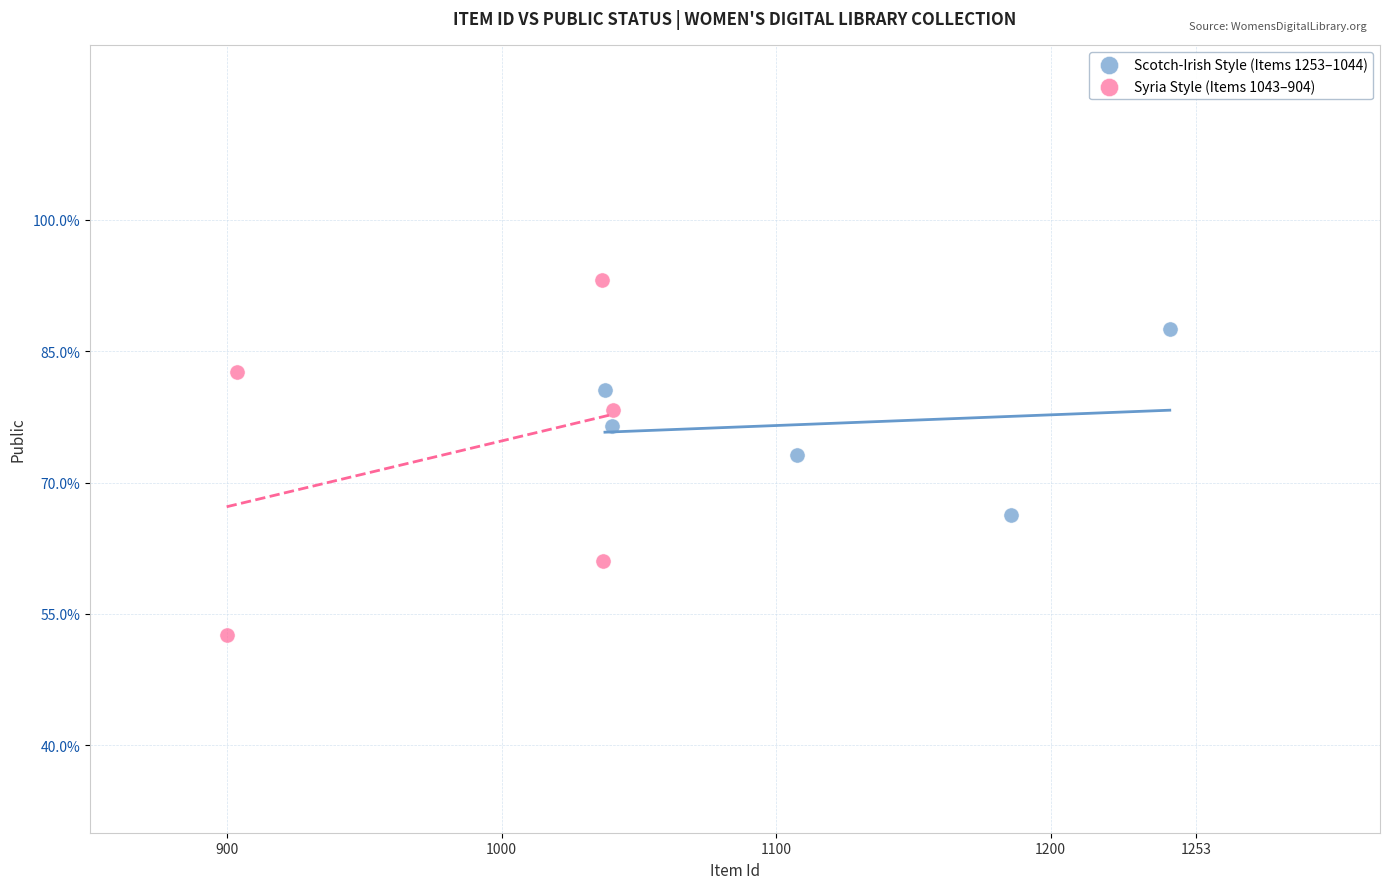

Which series contains the lowest Y value?

Syria Style (Items 1043–904)